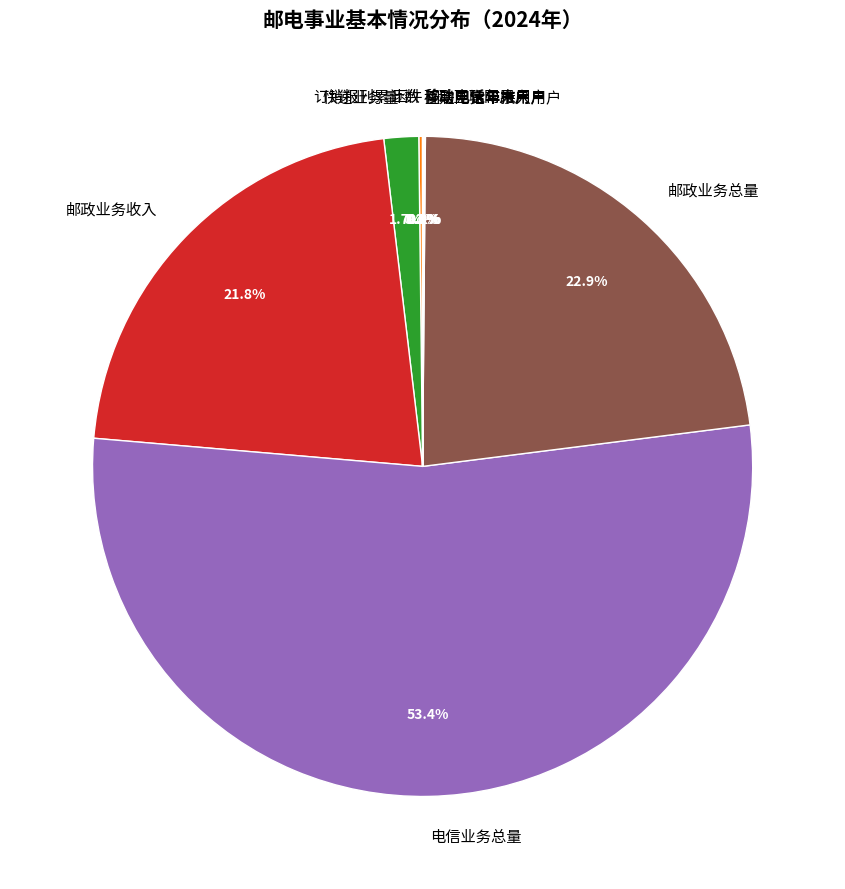

What portion of the pie excludes 邮政业务收入?

78.2%